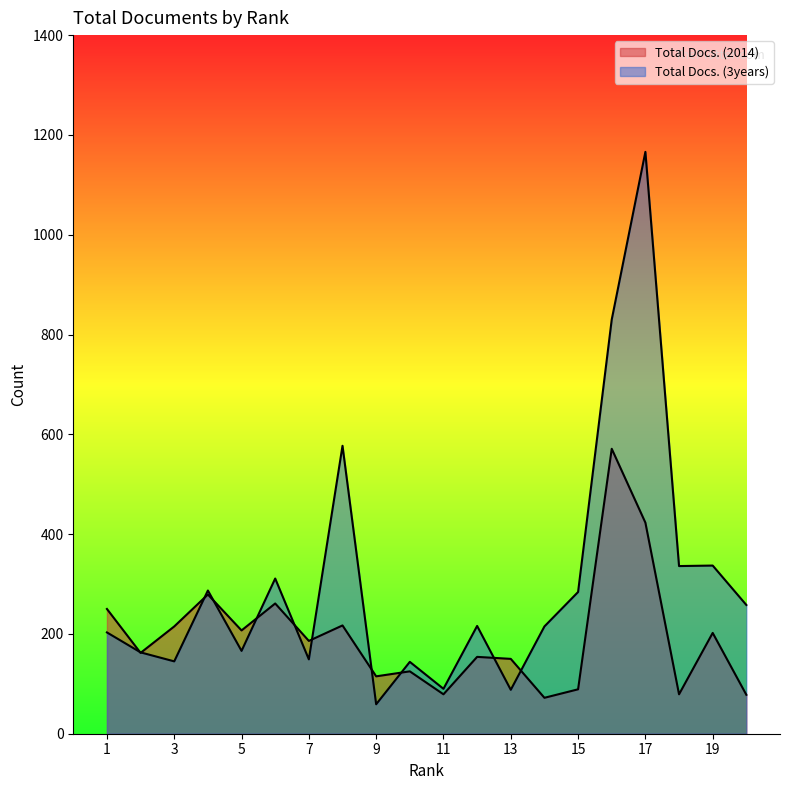

Reading left to right, transcribe all the data shown in this chart.

Total Docs. (2014): 250	162	215	279	207	261	186	217	115	125	79	154	150	72	89	571	423	79	202	78
Total Docs. (3years): 203	163	145	287	166	311	149	577	59	144	90	216	88	215	284	830	1166	336	337	258